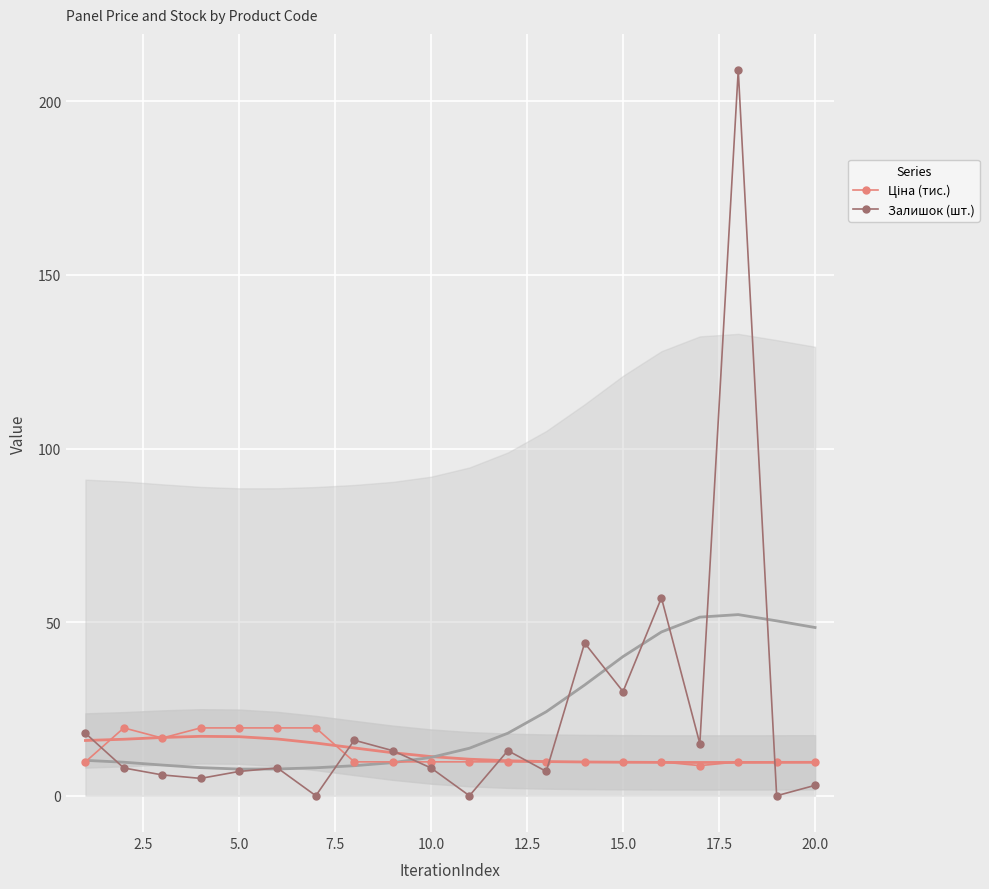

What is the highest value of the Залишок (шт.) series?

209.0